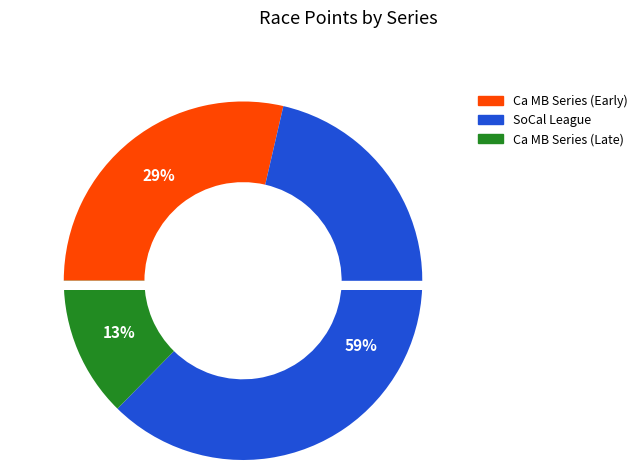

Which category has the smallest portion of the pie?

Ca Mountain Bike Series